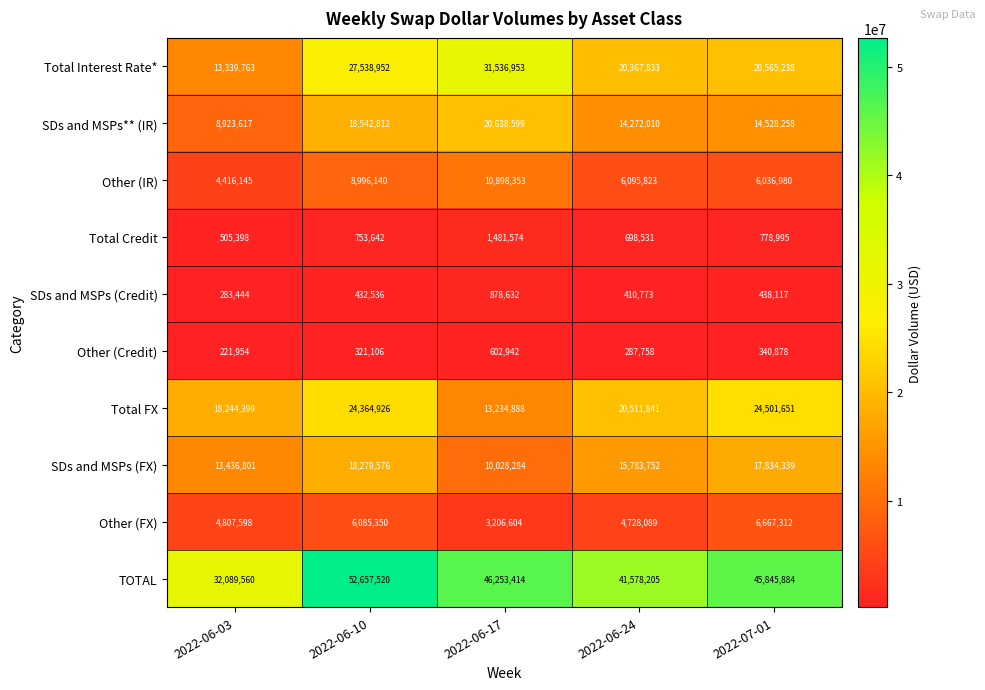

List the series in order of their peak value, lowest first.

Other (Credit), SDs and MSPs (Credit), Total Credit, Other (FX), Other (IR), SDs and MSPs (FX), SDs and MSPs** (IR), Total FX, Total Interest Rate*, TOTAL